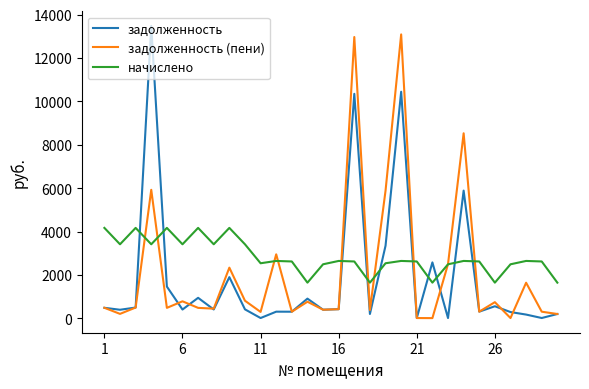

What is the greatest value displayed?

13478.4